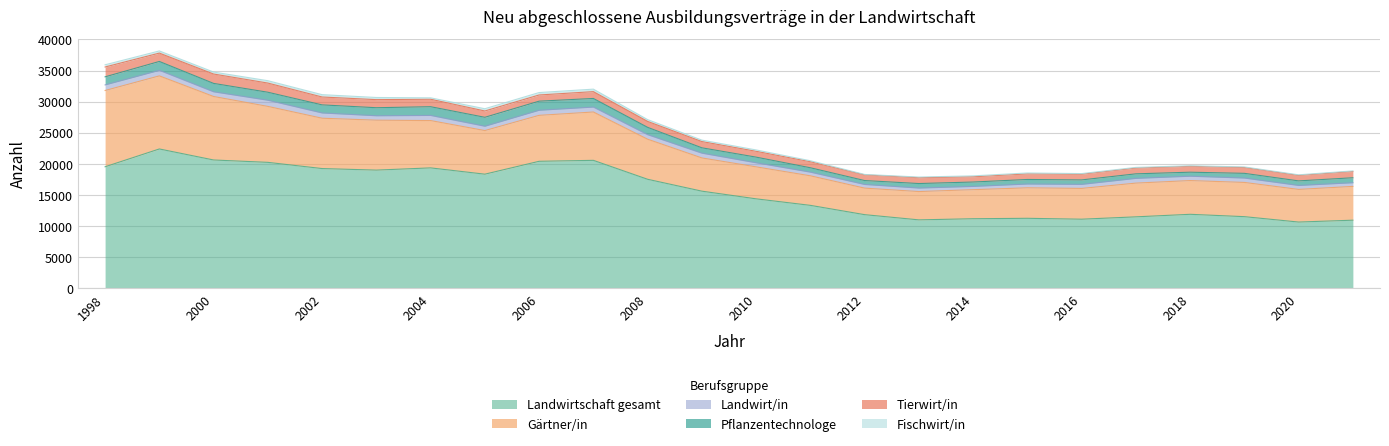

Rank the series by their maximum value, from lowest to highest.

Fischwirt/in, Landwirt/in, Pflanzentechnologe, Tierwirt/in, Gärtner/in, Landwirtschaft gesamt